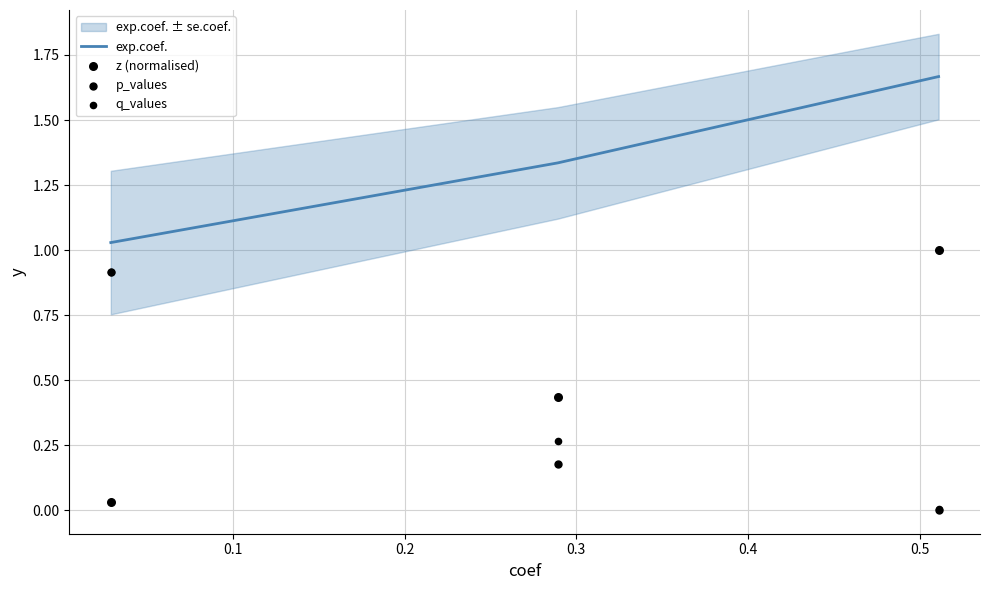

At how many categories does at least one series exceed 1?

3